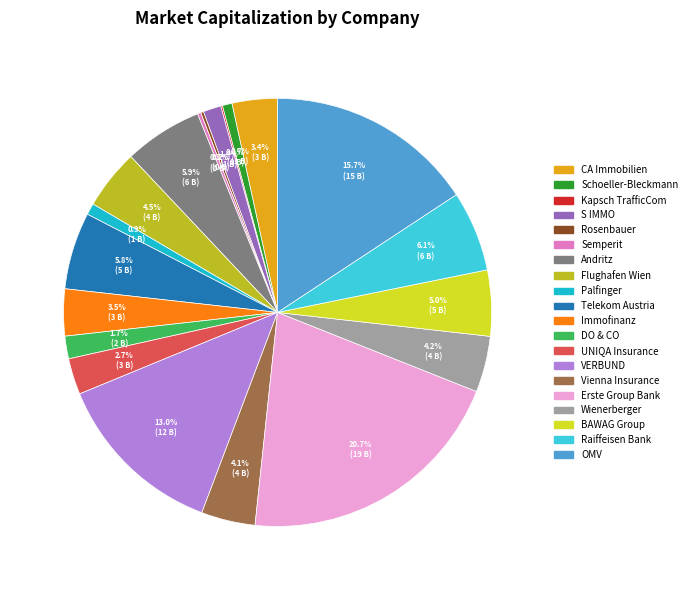

Is there a majority slice in this chart?

No